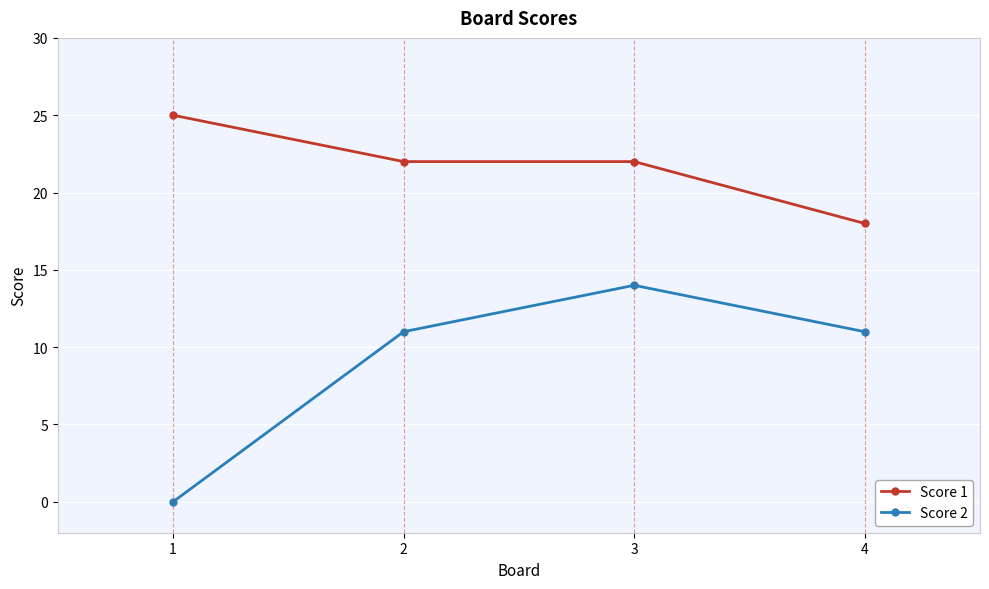

Which category has the lowest value in the Score 1 series?

4